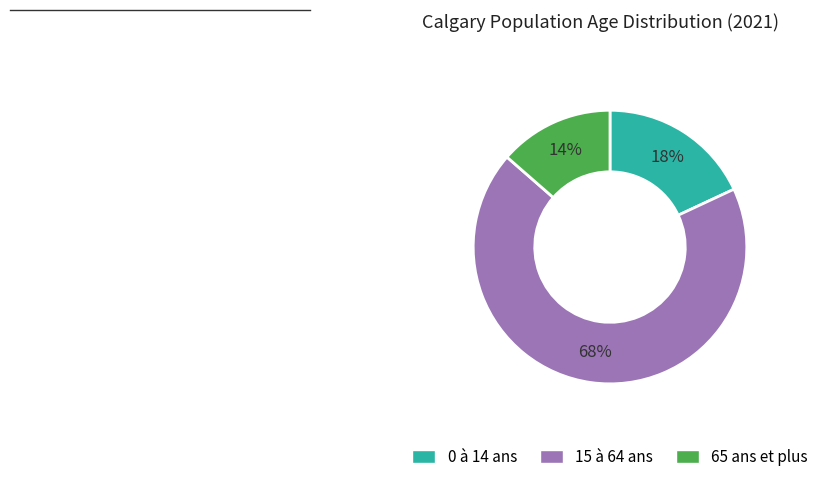

Which category has the smallest portion of the pie?

65 ans et plus